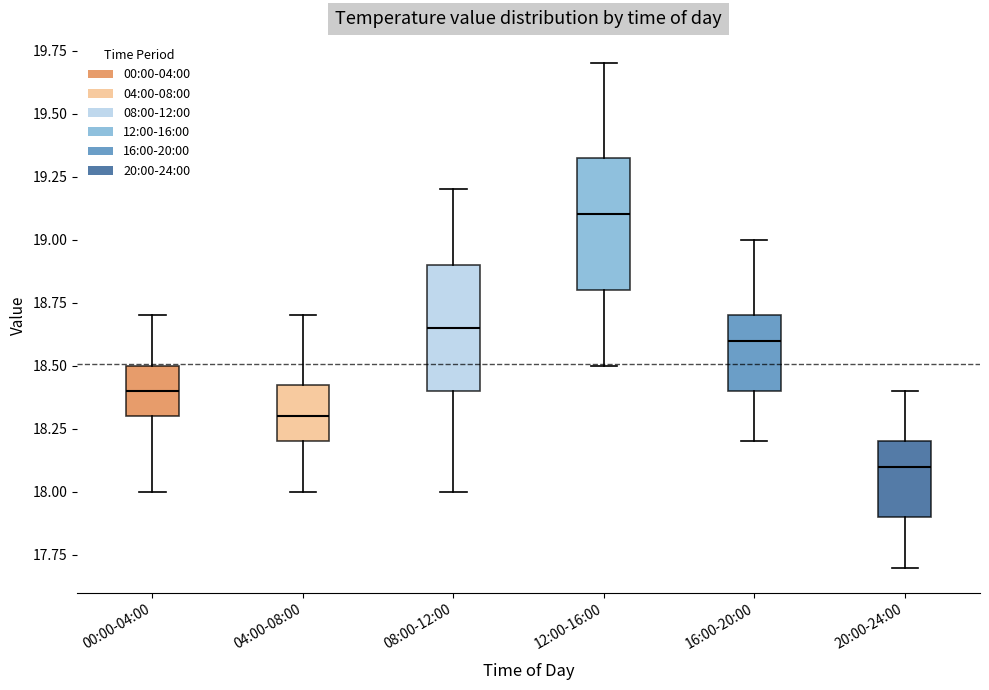

Which box's median line is the highest?

12:00-16:00